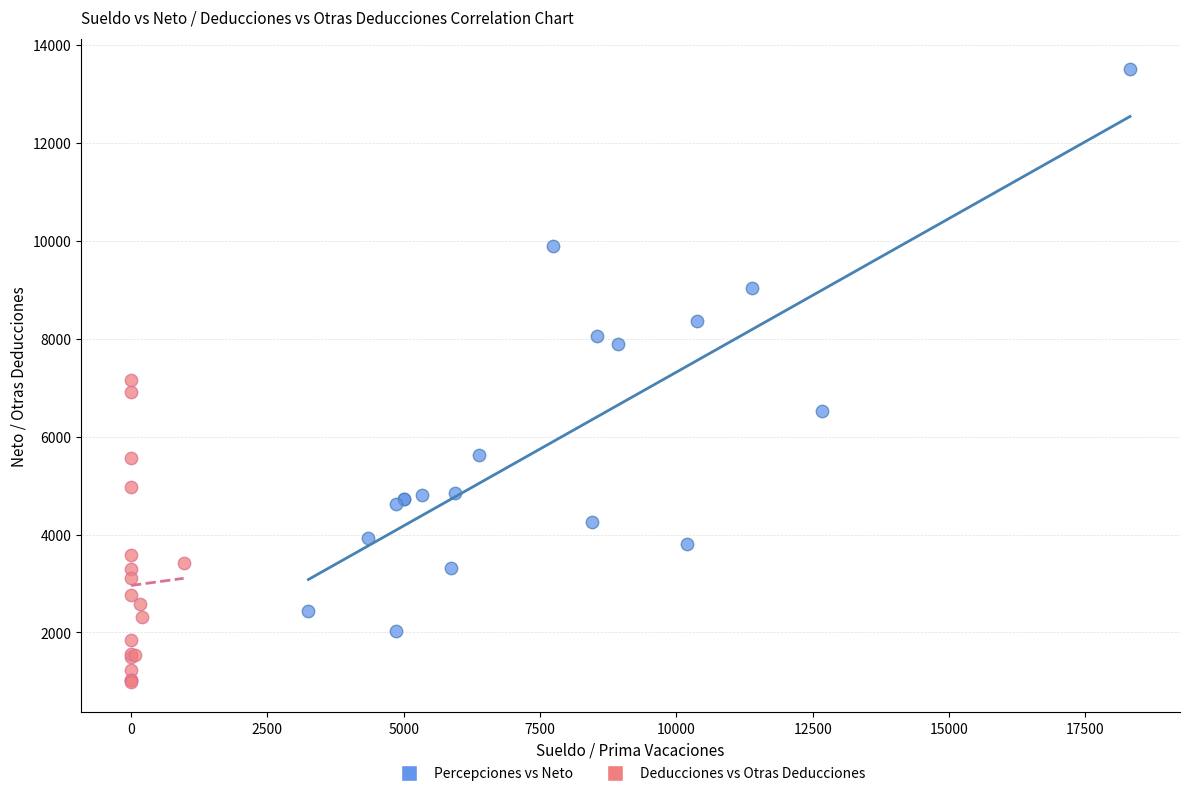

Which series has the widest spread of Y values?

Percepciones vs Neto